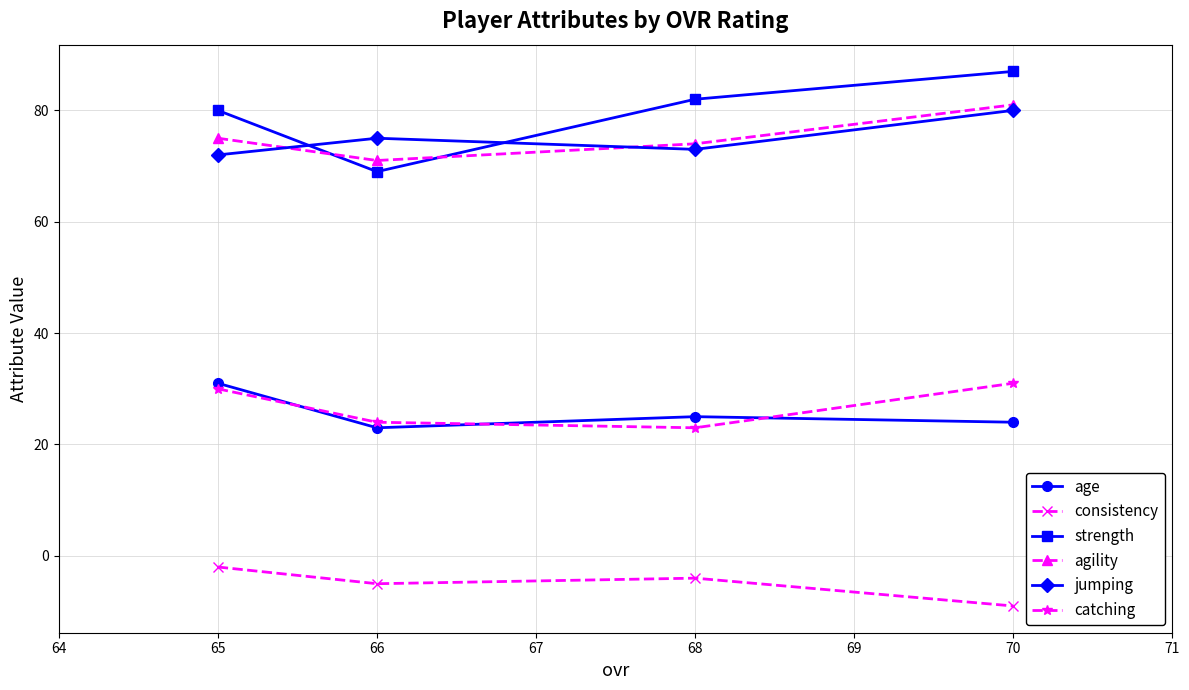

Is this an area chart (filled region under the line)?

No